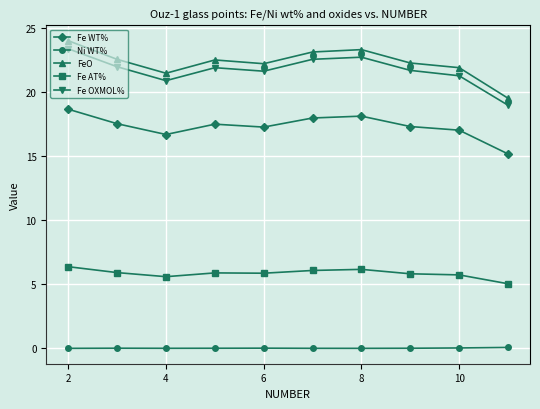

At how many categories does at least one series exceed 19?

10